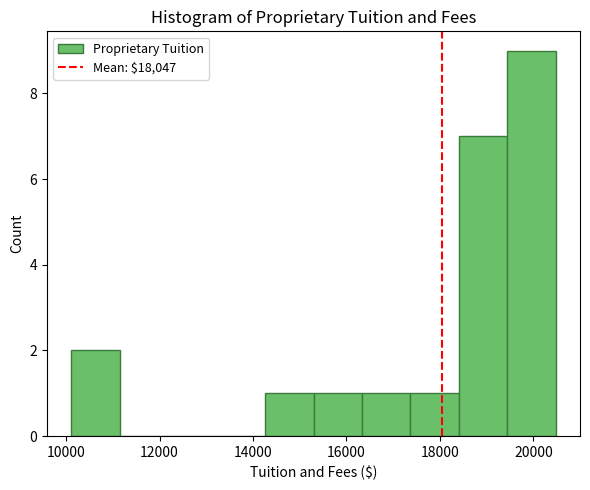

Which range on the x-axis has the tallest bar?

19400 to 20400